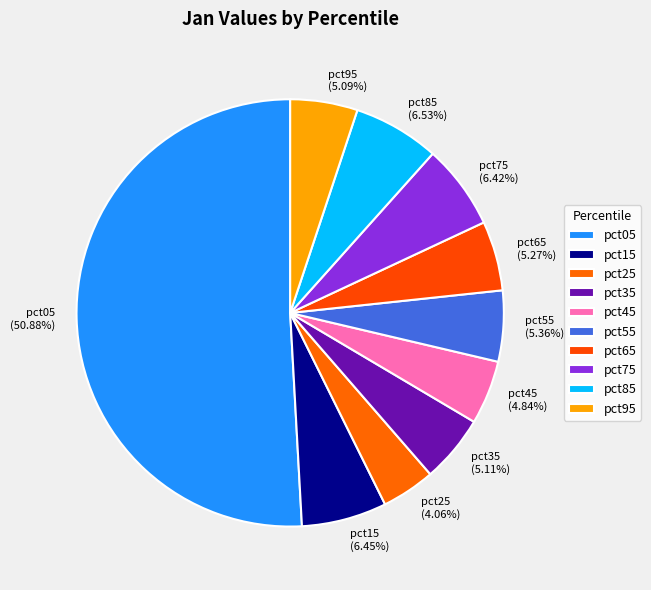

Count the number of slices in the pie.

10